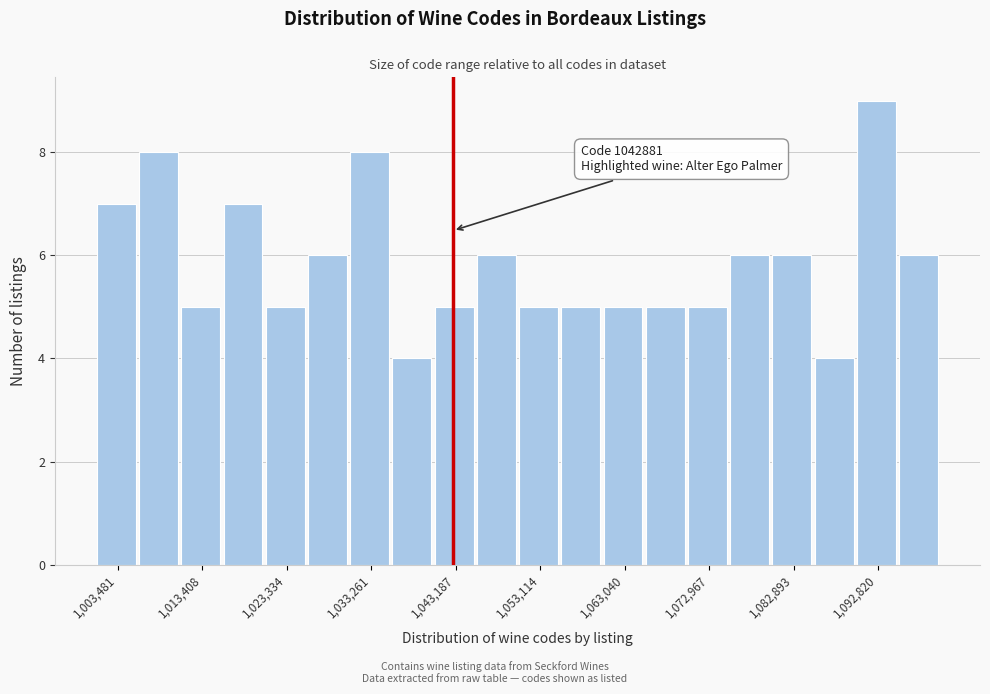

Over which range of the x-axis is the bar tallest?

1090000 to 1095000